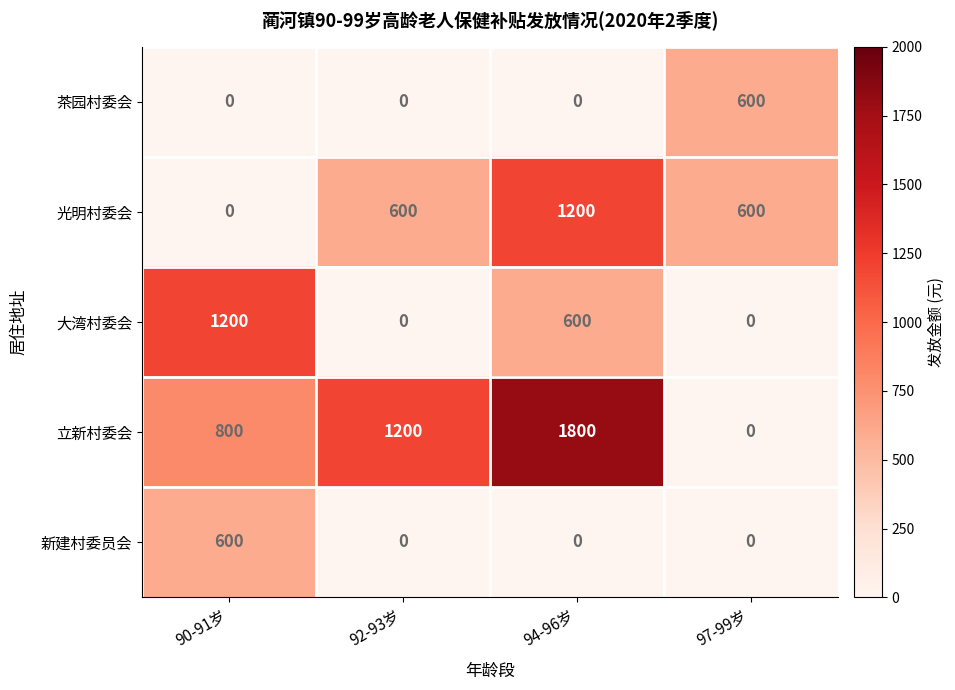

Count the number of data series in this chart.

5